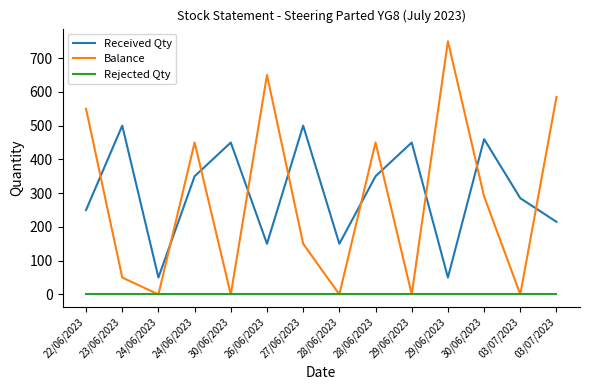

What are all the series names shown in the legend?

Received Qty, Balance, Rejected Qty